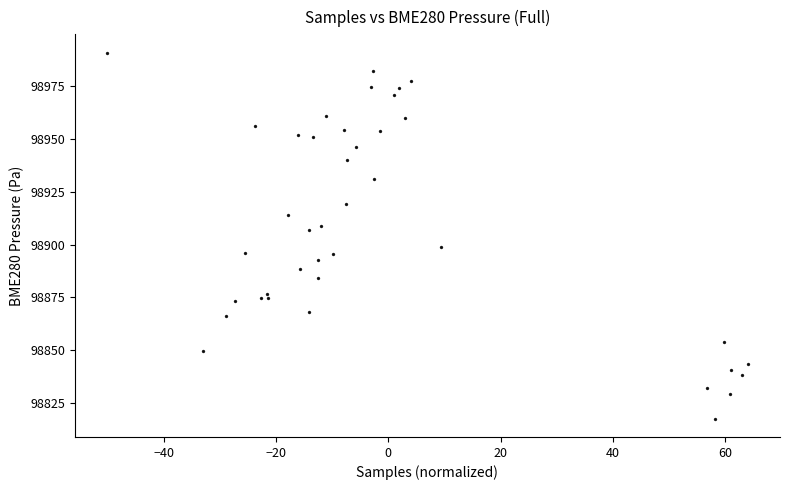

What Y value in the scatter plot is closest to 98904?

98907.0